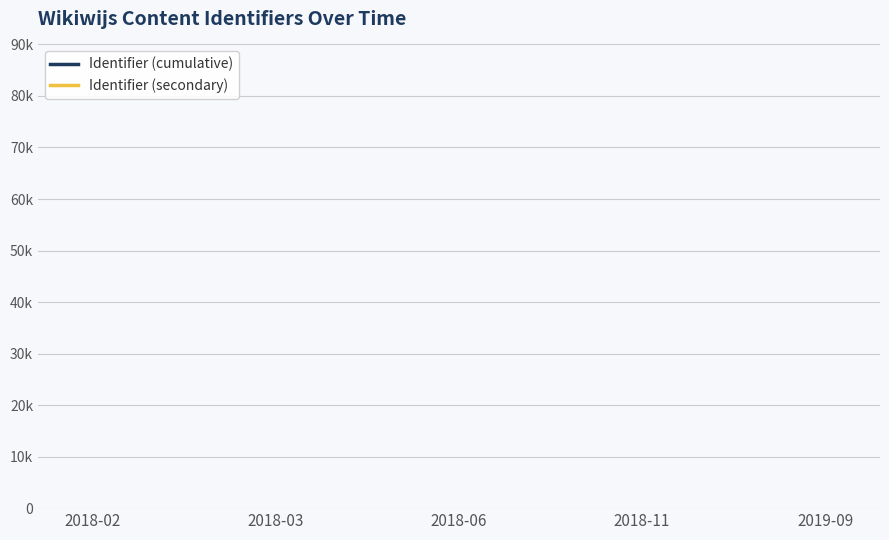

True or false: Identifier (cumulative) has more than 2 points higher than both neighbors.

False